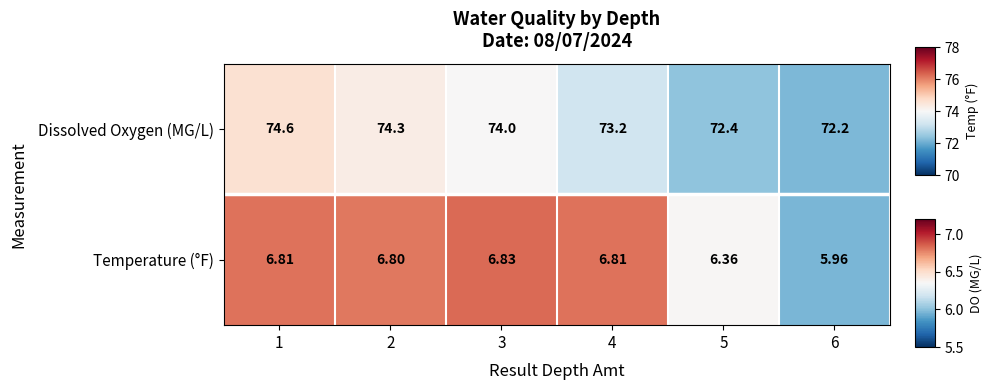

What value does the data have at 1?

6.8